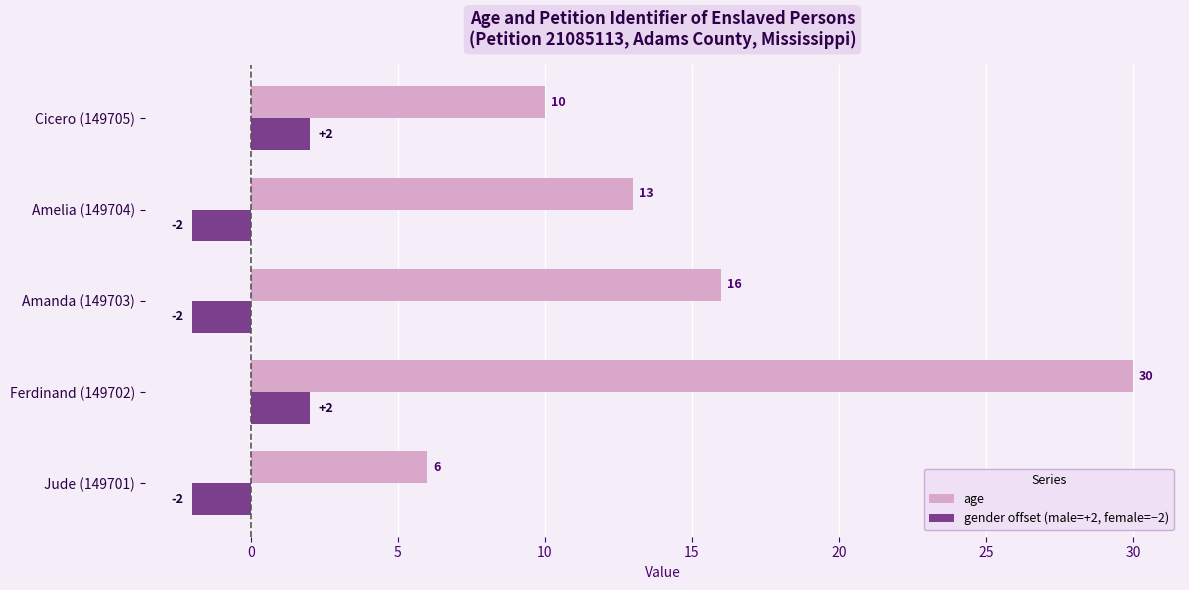

Count the age values in the range 10 to 16.

3